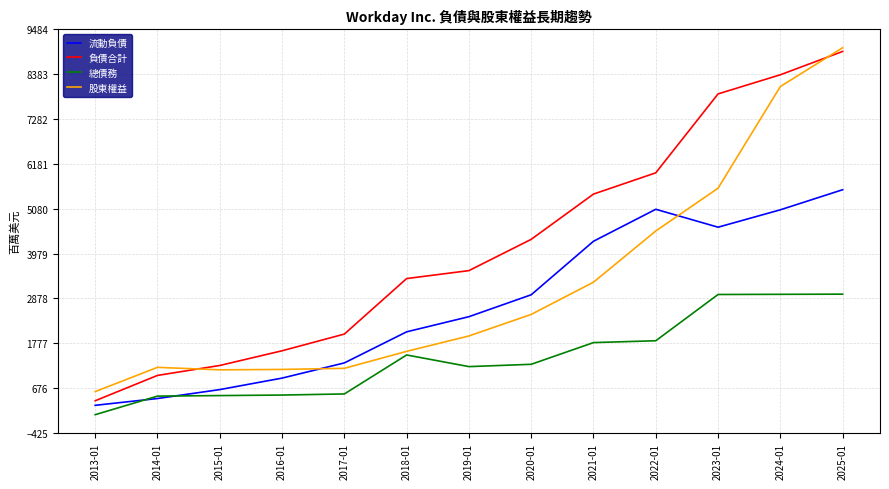

Which series has the largest range (max minus min)?

負債合計